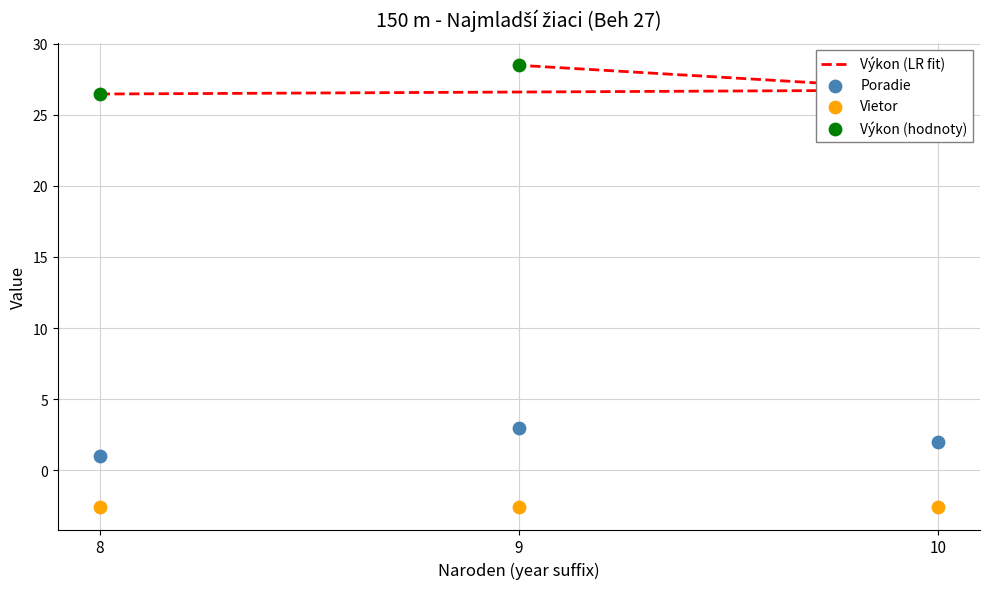

Which series has the largest Y range (max minus min)?

Výkon (LR fit)